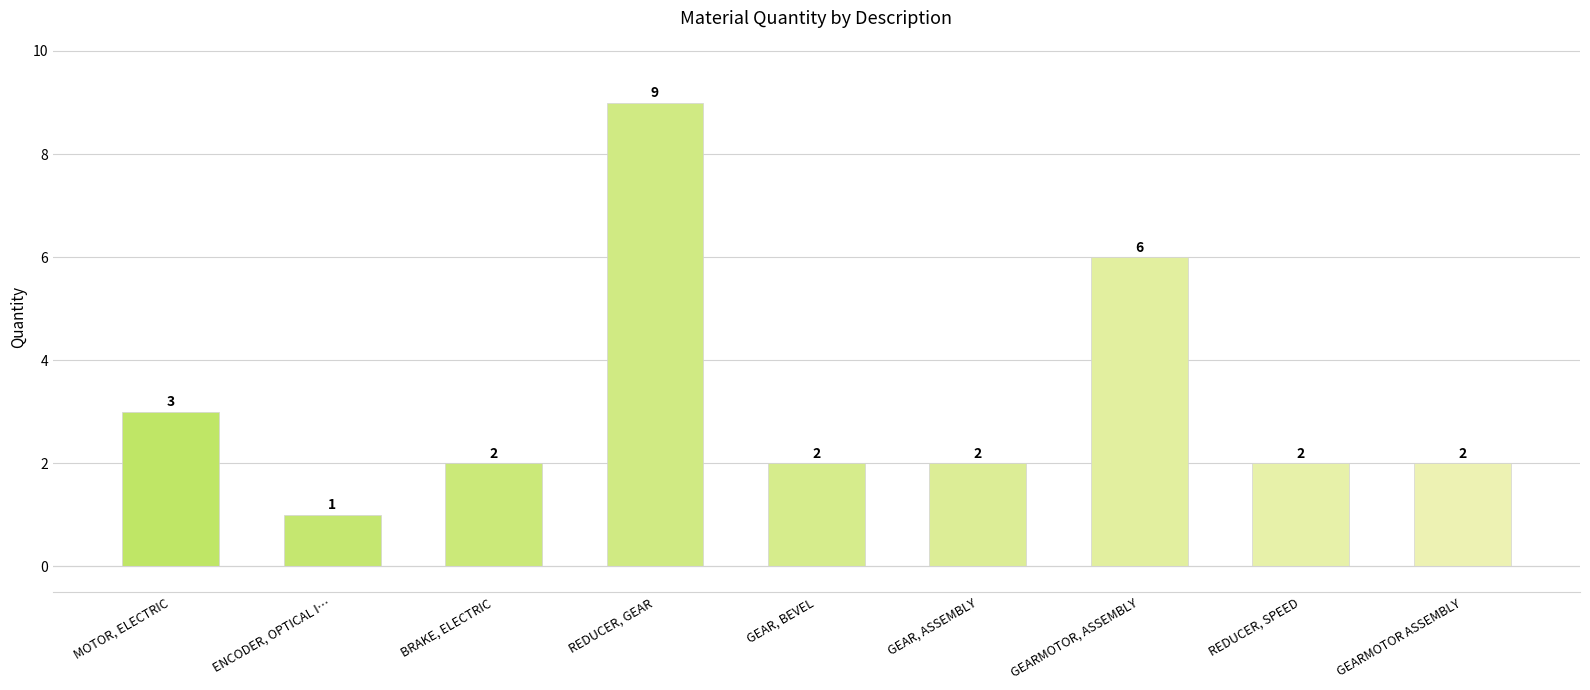

At which category does the chart reach its minimum across all series?

ENCODER, OPTICAL I…